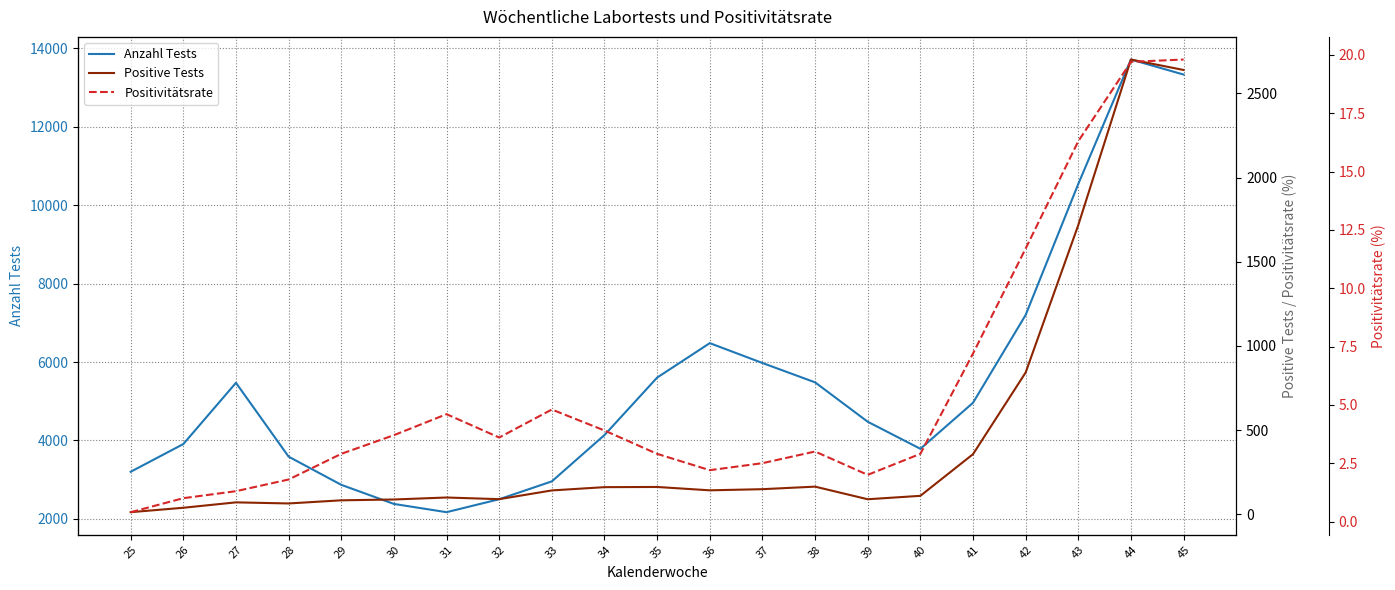

At how many categories does at least one series exceed 10427?

3